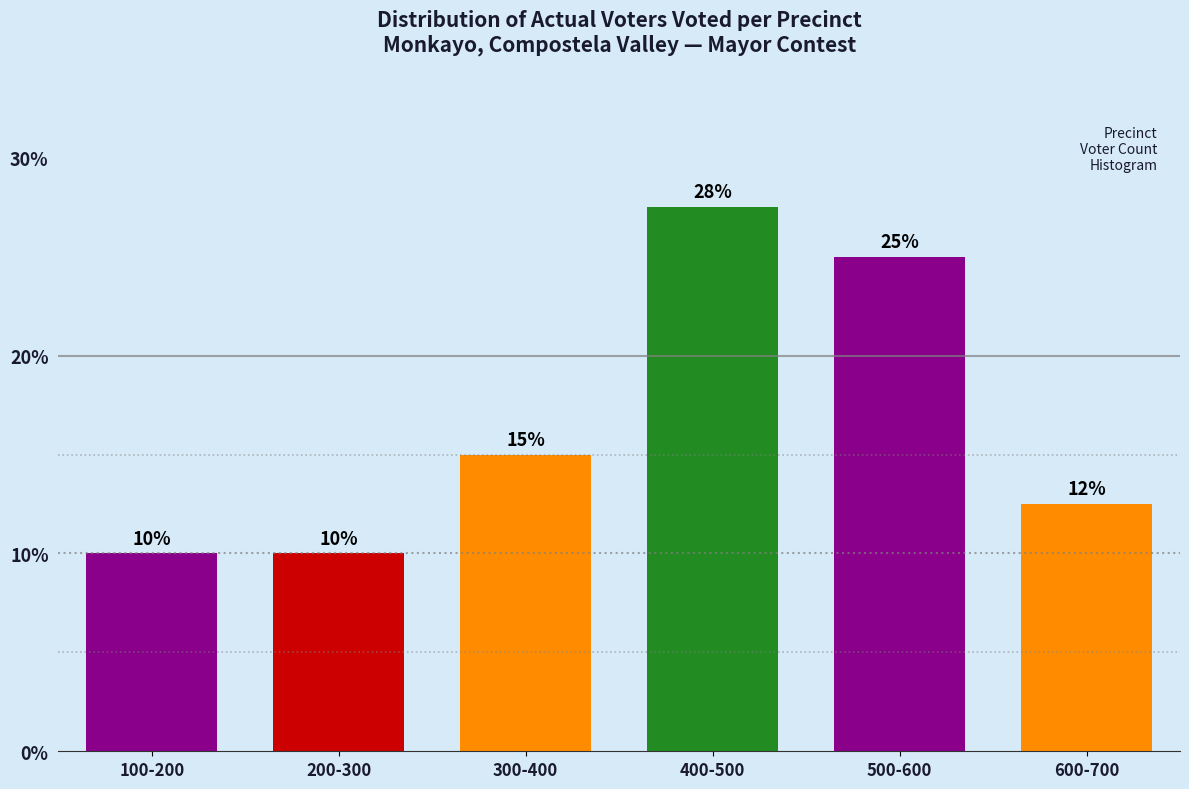

What is the greatest value displayed?

27.5